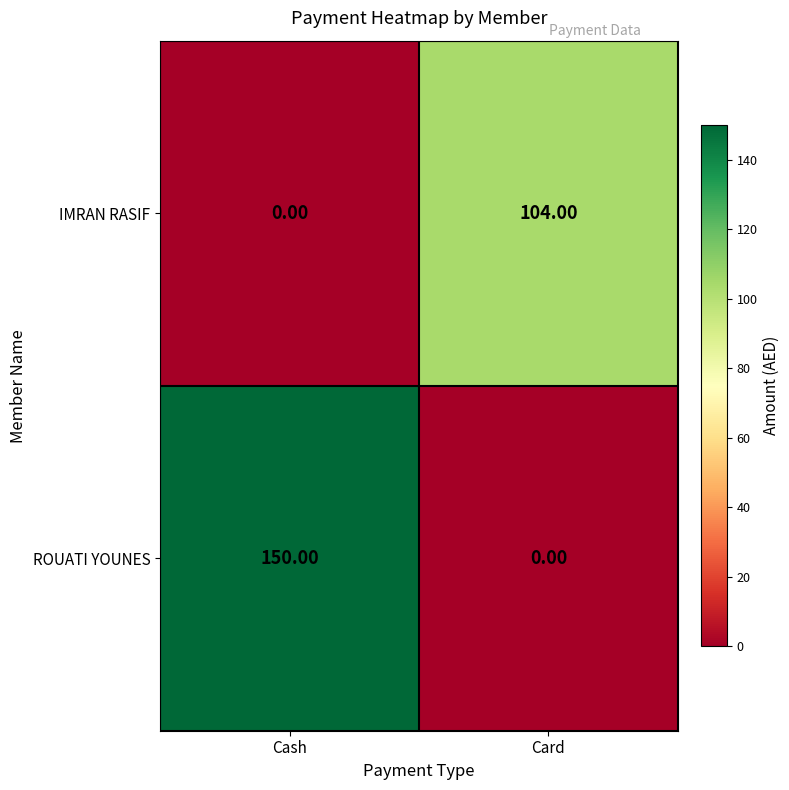

Which series has the largest range (max minus min)?

ROUATI YOUNES